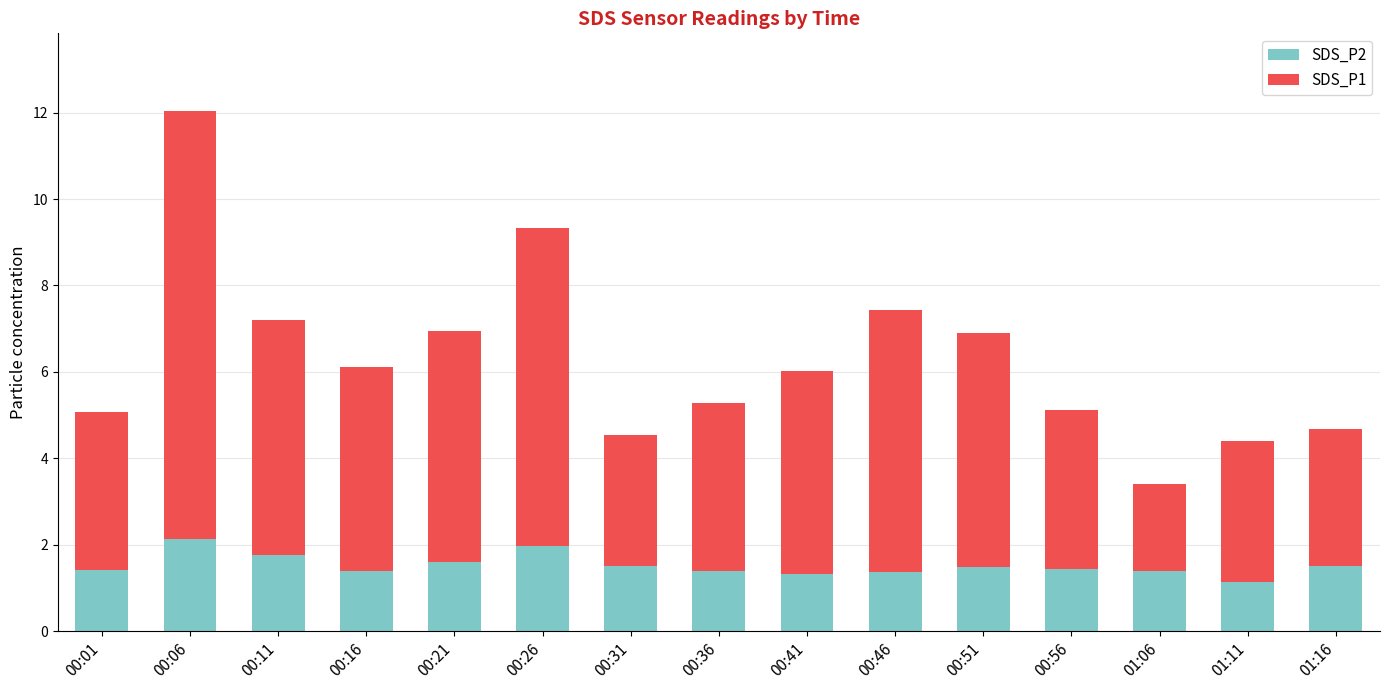

True or false: SDS_P2 has a value of 2.6 at 00:31.

False